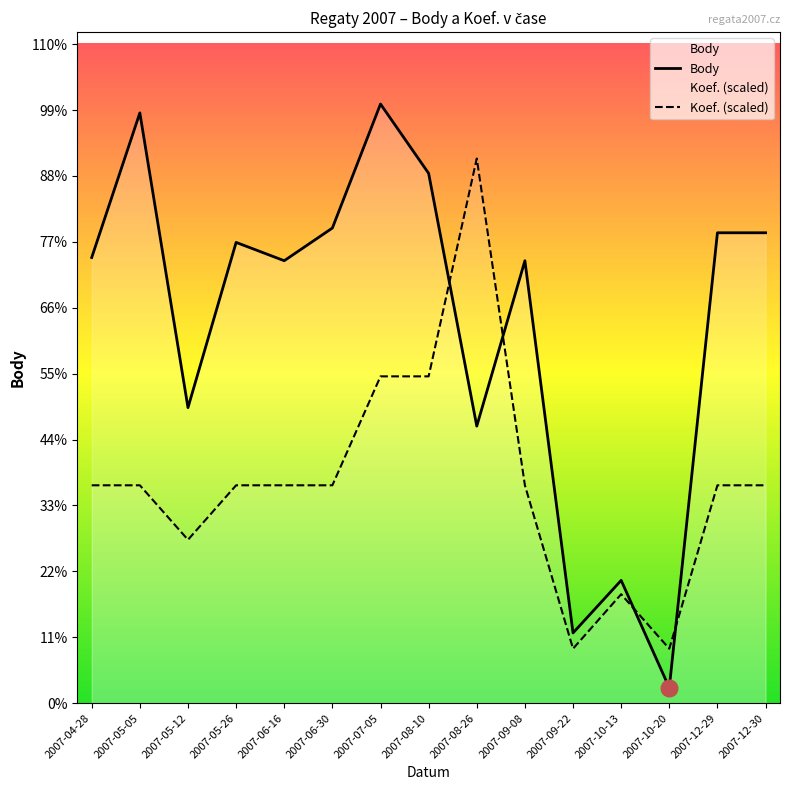

Rank the categories by Koef. (scaled) value from lowest to highest.

2007-09-22, 2007-10-20, 2007-10-13, 2007-05-12, 2007-04-28, 2007-05-05, 2007-05-26, 2007-06-16, 2007-06-30, 2007-09-08, 2007-12-29, 2007-12-30, 2007-07-05, 2007-08-10, 2007-08-26